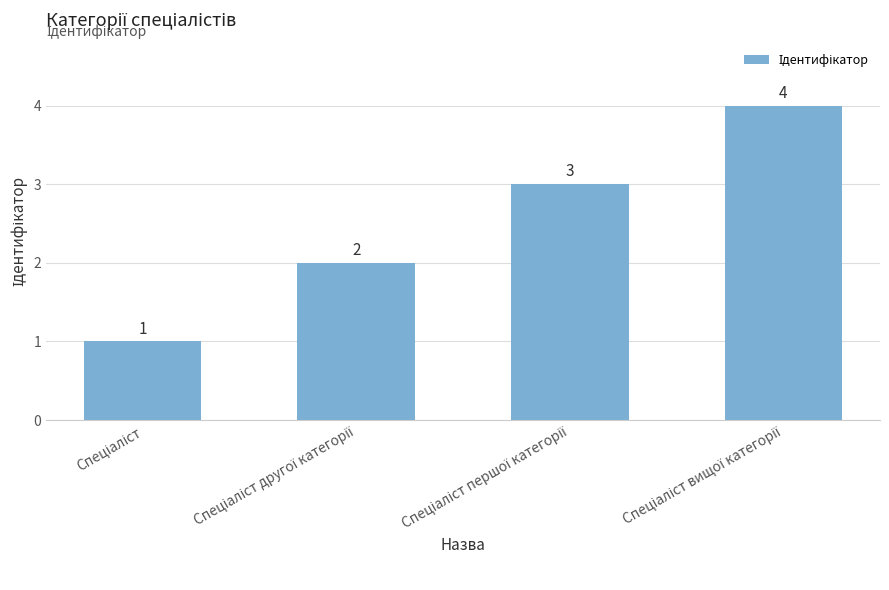

What is the sum of all values?

10